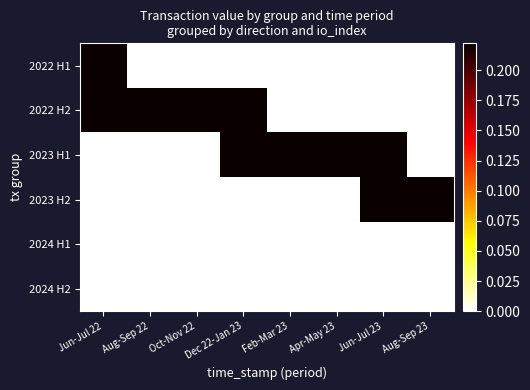

Reading left to right, extract all data points from this chart.

2022 H1: Jun-Jul 22=0.2	Aug-Sep 22=0.0	Oct-Nov 22=0.0	Dec 22-Jan 23=0.0	Feb-Mar 23=0.0	Apr-May 23=0.0	Jun-Jul 23=0.0	Aug-Sep 23=0.0
2022 H2: Jun-Jul 22=0.2	Aug-Sep 22=0.2	Oct-Nov 22=0.2	Dec 22-Jan 23=0.2	Feb-Mar 23=0.0	Apr-May 23=0.0	Jun-Jul 23=0.0	Aug-Sep 23=0.0
2023 H1: Jun-Jul 22=0.0	Aug-Sep 22=0.0	Oct-Nov 22=0.0	Dec 22-Jan 23=0.2	Feb-Mar 23=0.2	Apr-May 23=0.2	Jun-Jul 23=0.2	Aug-Sep 23=0.0
2023 H2: Jun-Jul 22=0.0	Aug-Sep 22=0.0	Oct-Nov 22=0.0	Dec 22-Jan 23=0.0	Feb-Mar 23=0.0	Apr-May 23=0.0	Jun-Jul 23=0.2	Aug-Sep 23=0.2
2024 H1: Jun-Jul 22=0.0	Aug-Sep 22=0.0	Oct-Nov 22=0.0	Dec 22-Jan 23=0.0	Feb-Mar 23=0.0	Apr-May 23=0.0	Jun-Jul 23=0.0	Aug-Sep 23=0.0
2024 H2: Jun-Jul 22=0.0	Aug-Sep 22=0.0	Oct-Nov 22=0.0	Dec 22-Jan 23=0.0	Feb-Mar 23=0.0	Apr-May 23=0.0	Jun-Jul 23=0.0	Aug-Sep 23=0.0